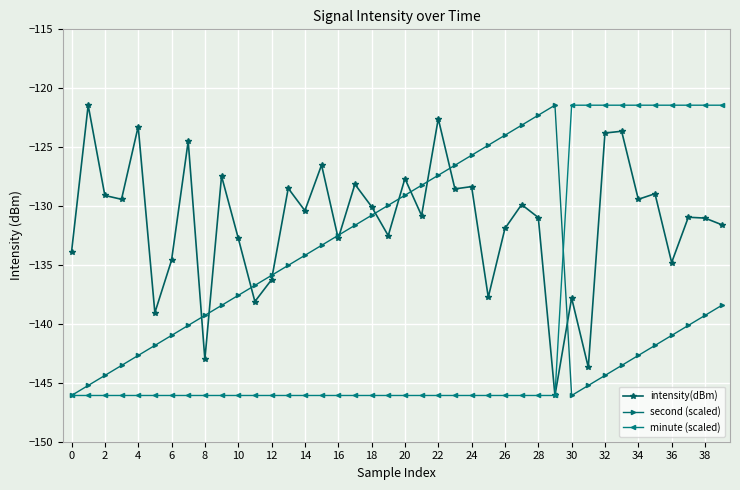

True or false: intensity(dBm) and second (scaled) intersect in this chart.

True